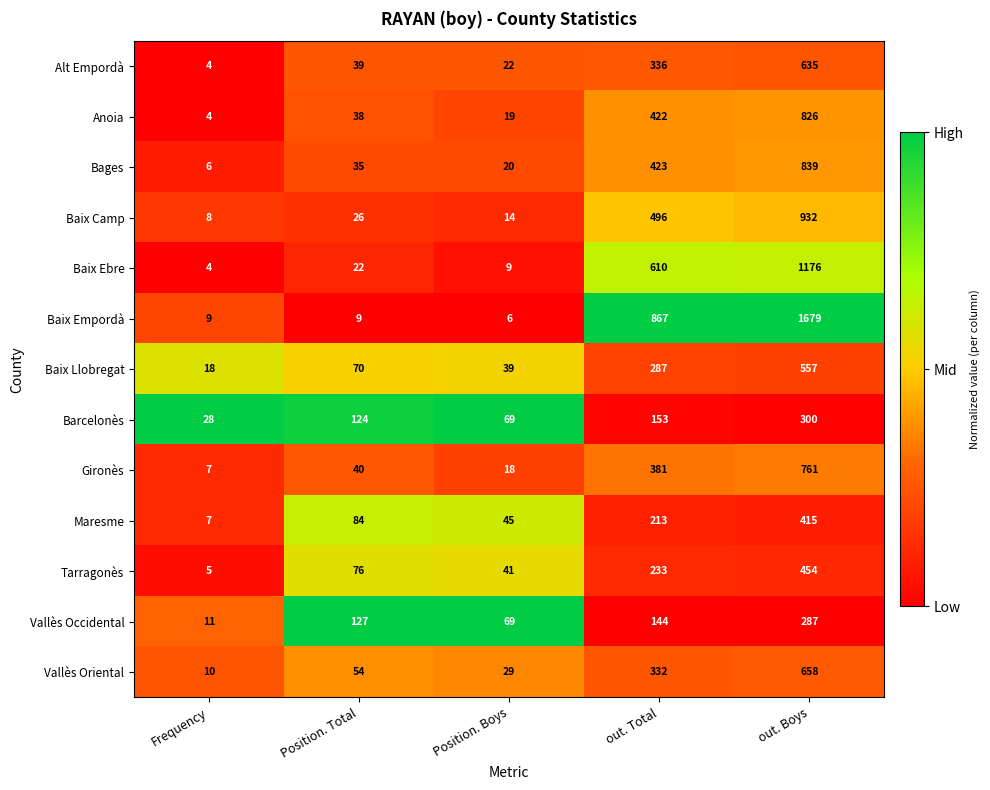

Where is Alt Empordà nearest to the value 319?

out. Total